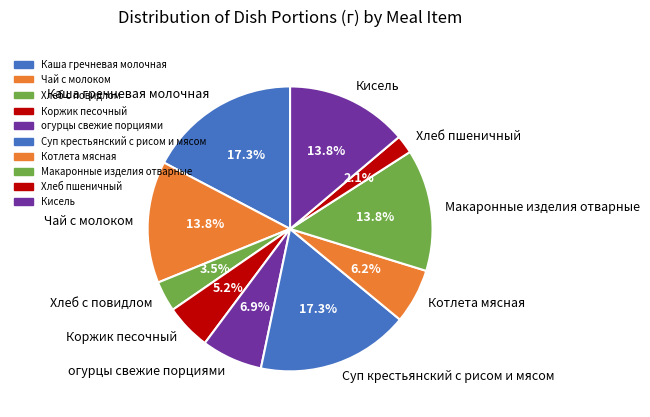

Which has a higher value, Суп крестьянский с рисом и мясом or Коржик песочный?

Суп крестьянский с рисом и мясом